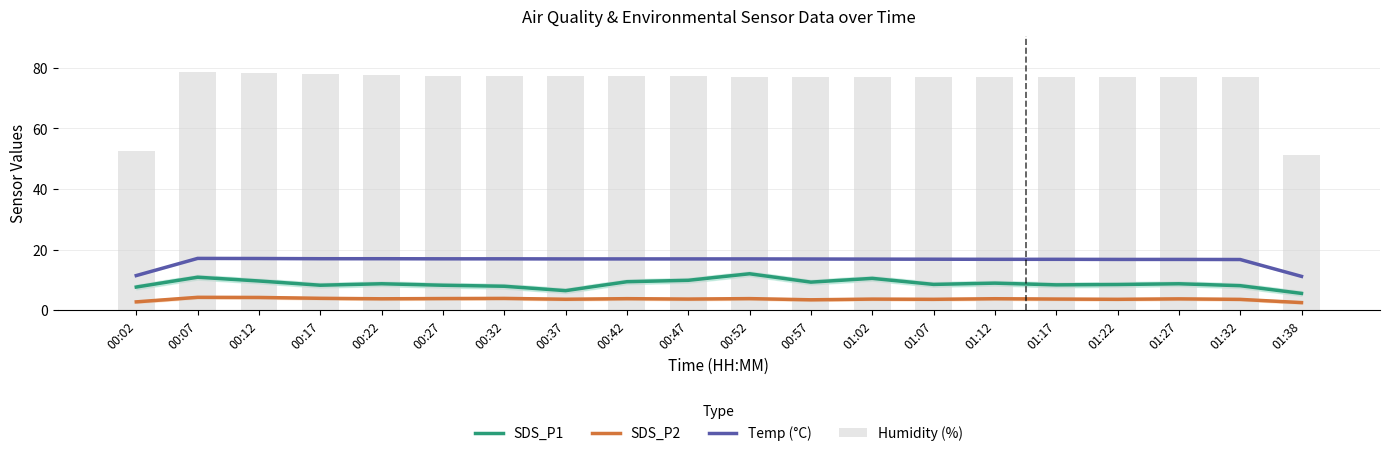

Is the value of SDS_P2 at 00:47 greater than the value of Temp (°C) at 00:07?

No